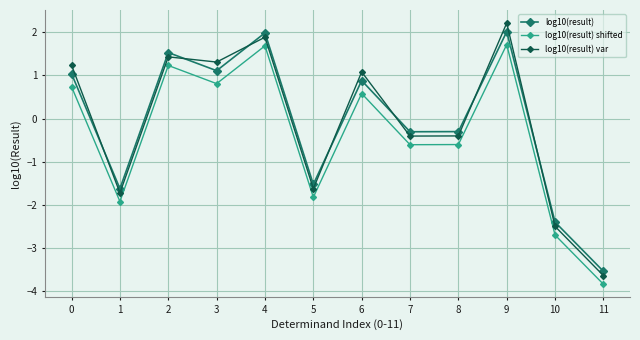

True or false: log10(result) has more than 1 interior local peaks.

True